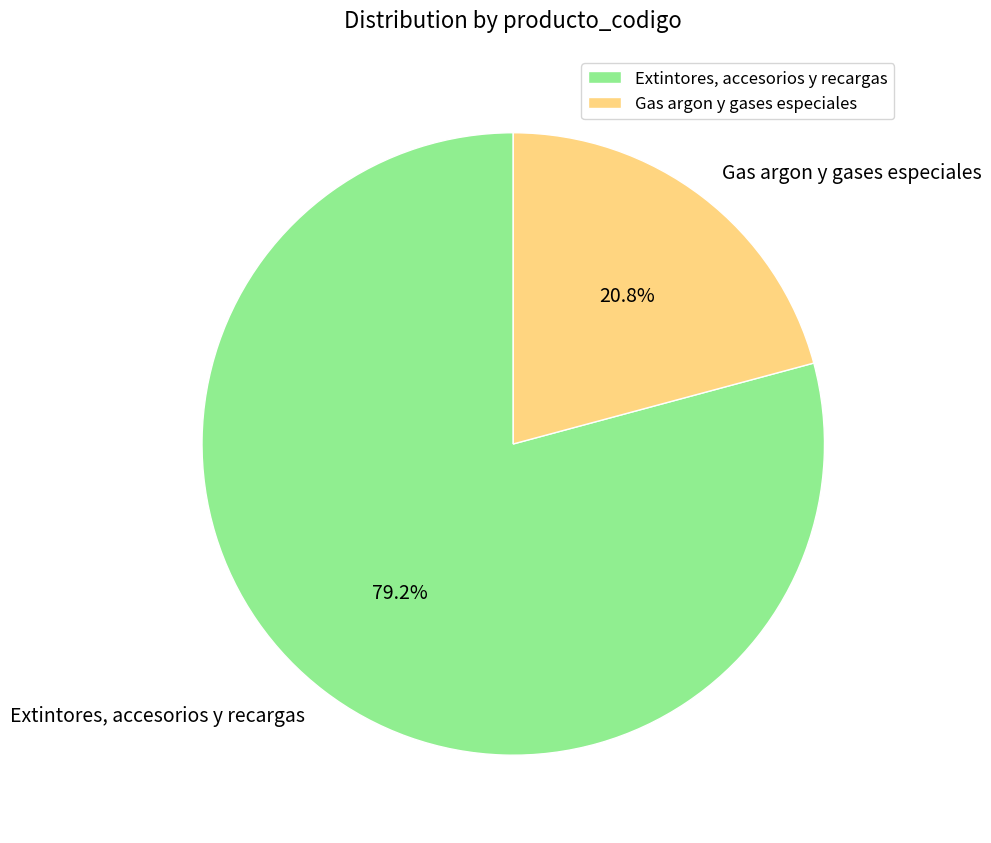

What percentage is NOT represented by Extintores, accesorios y recargas?

20.8%